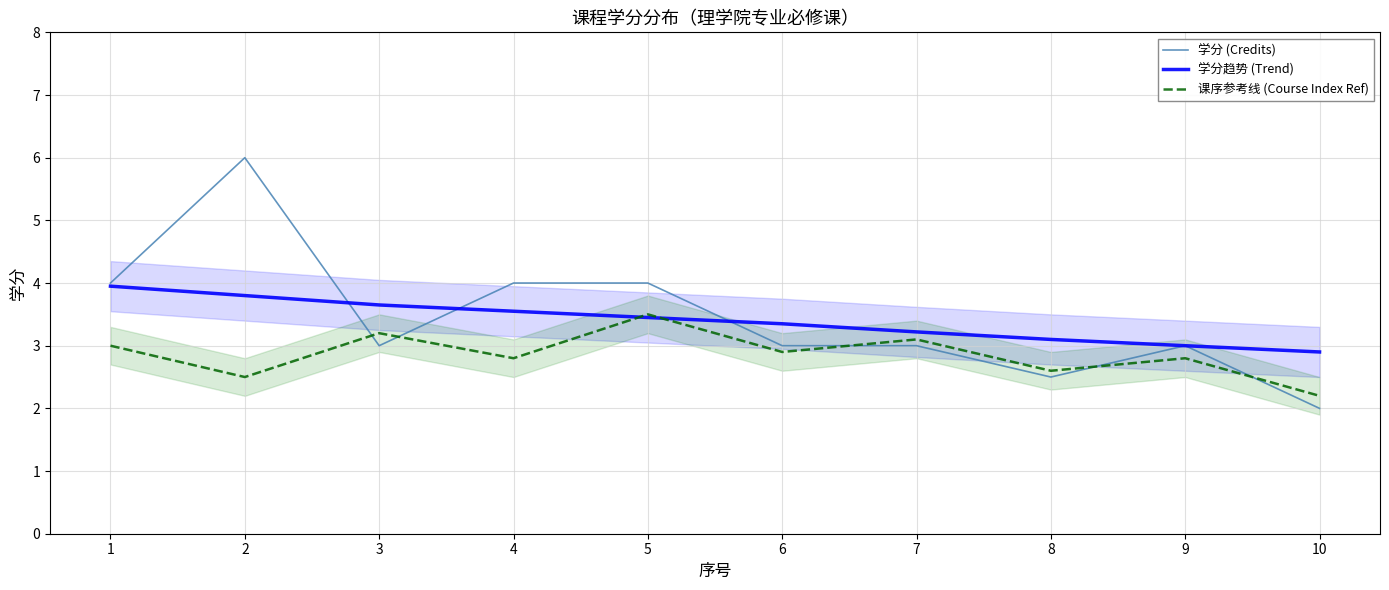

Which series ends up on top after the final intersection of 课序参考线 (Course Index Ref) and 学分趋势 (Trend)?

学分趋势 (Trend)